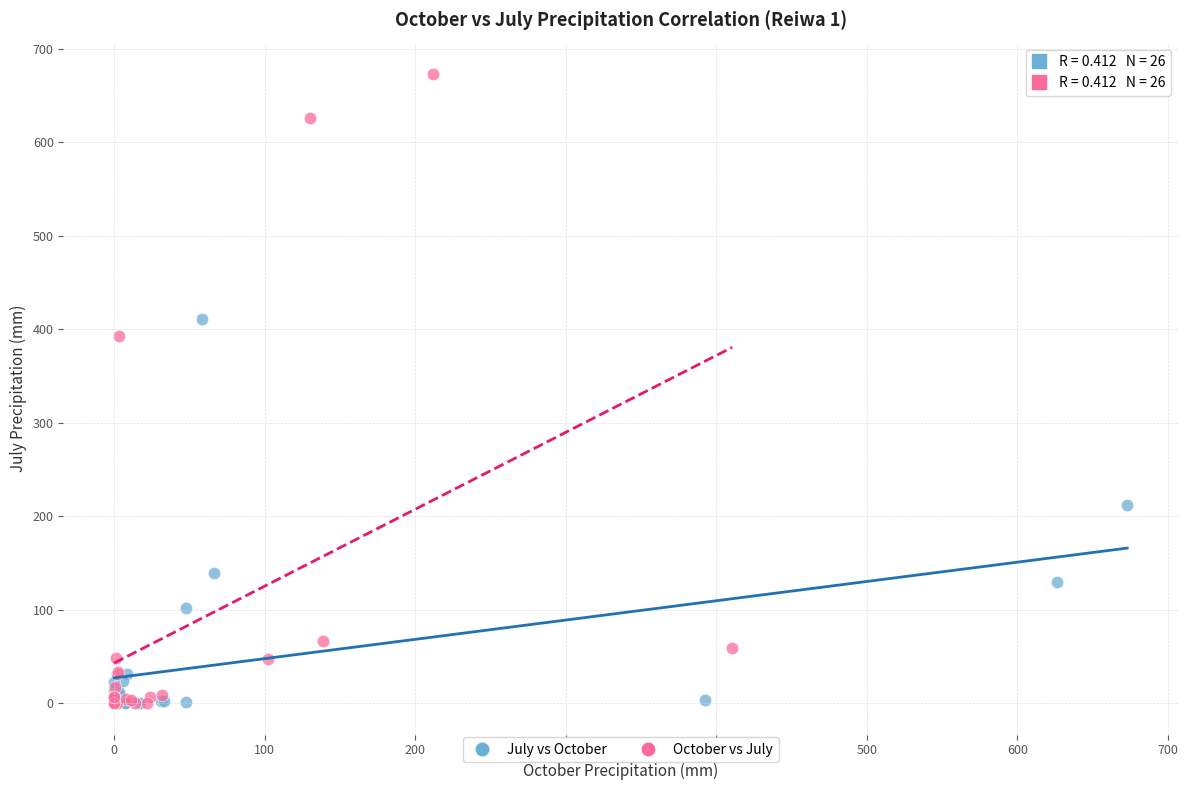

Which series contains the highest Y value?

October vs July